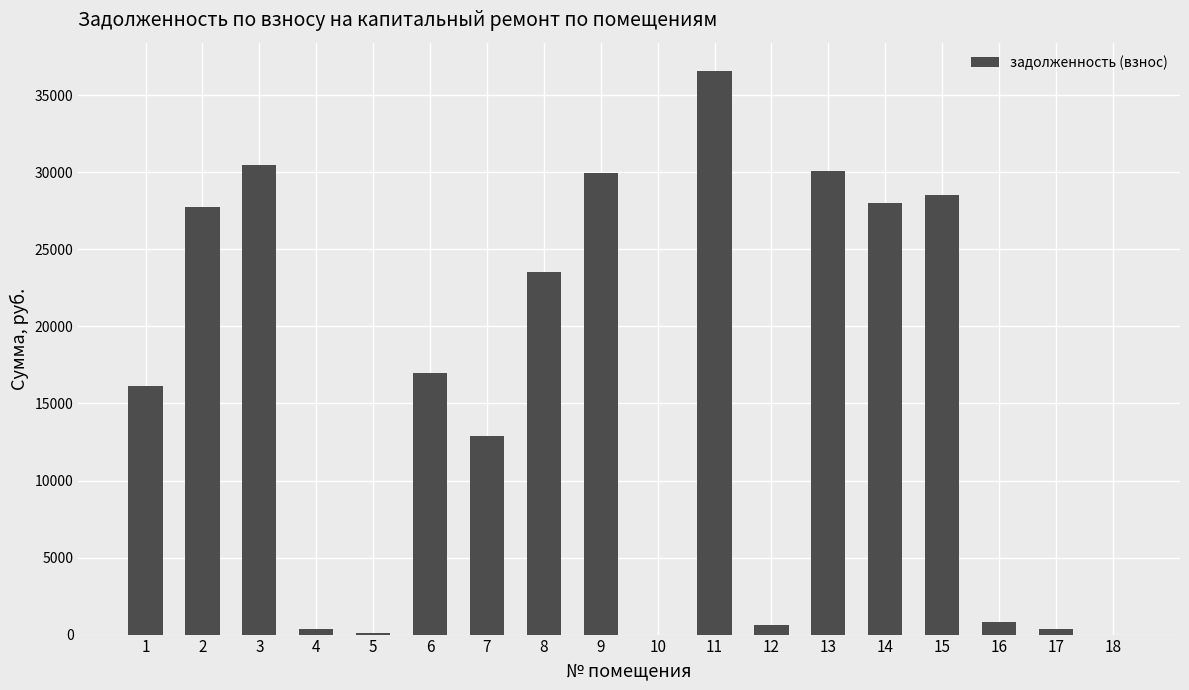

The value at 1 is 28879.7. True or false?

False